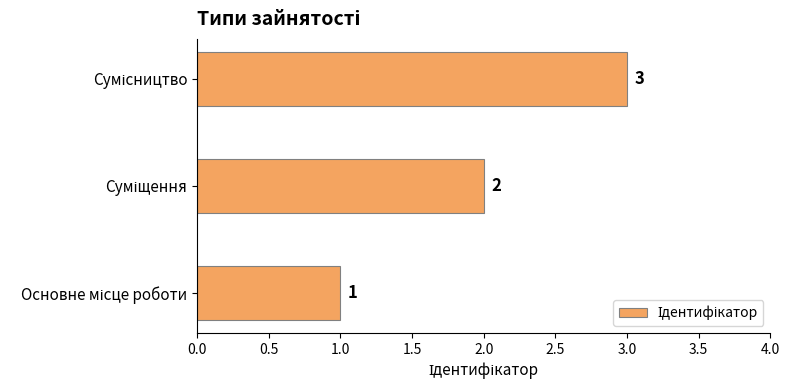

What is the maximum value shown in the chart?

3